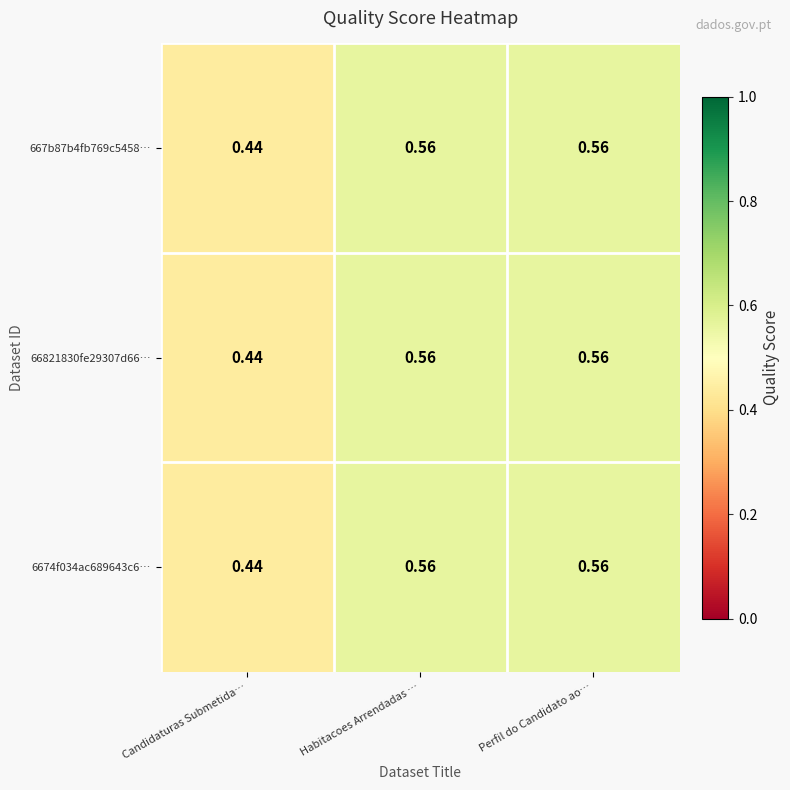

Is the value of 6674f034ac689643c6… at Perfil do Candidato ao… greater than the value of 66821830fe29307d66… at Candidaturas Submetida…?

Yes